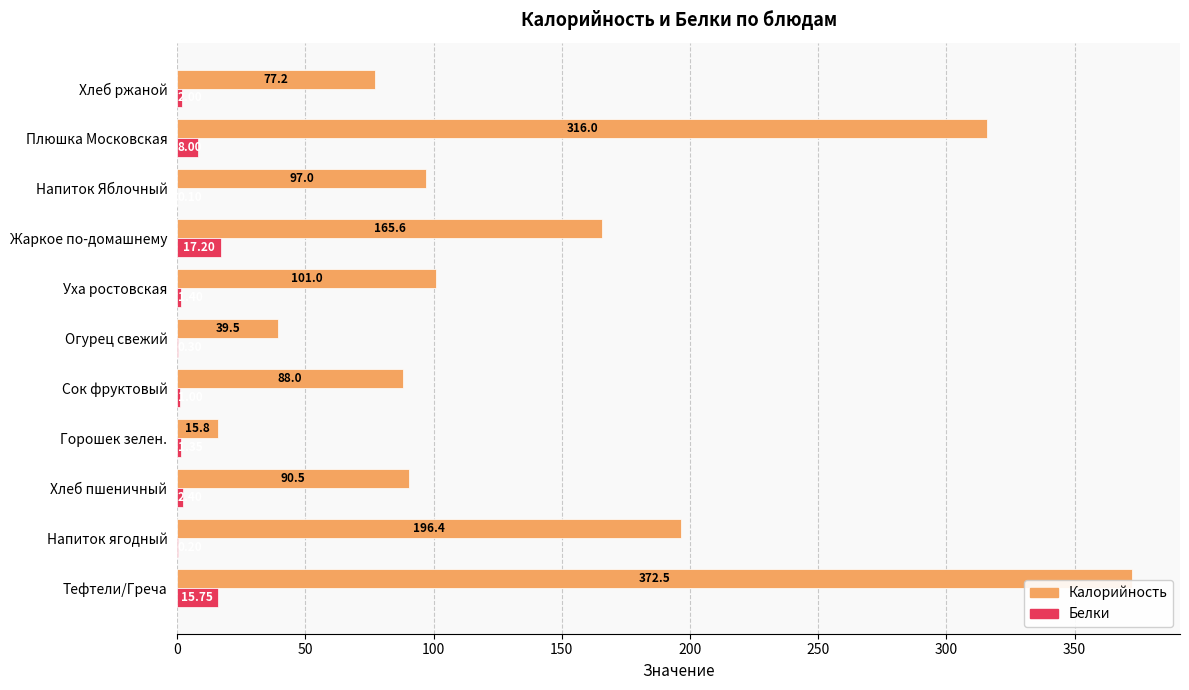

Which series has the largest total across all categories?

Калорийность